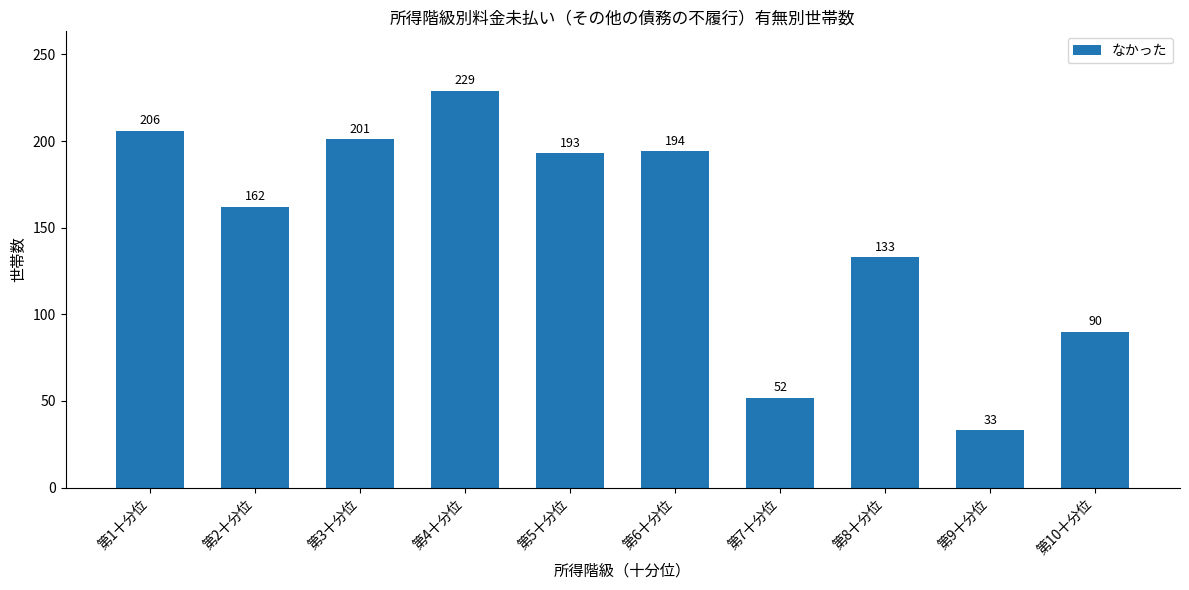

What is the label of the 2nd bar from the right?

第9十分位